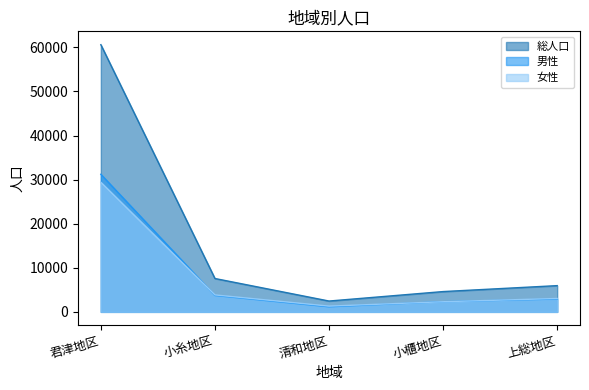

Between 小櫃地区 and 上総地区, which series saw the biggest shift?

総人口